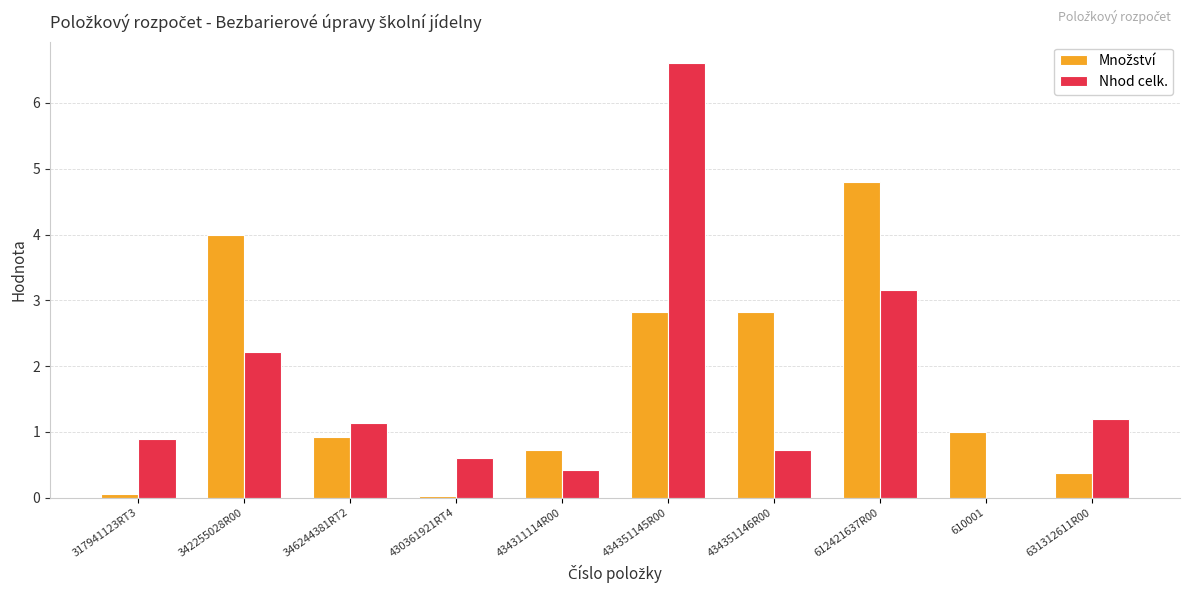

What is the sum of all Nhod celk. values?

17.0